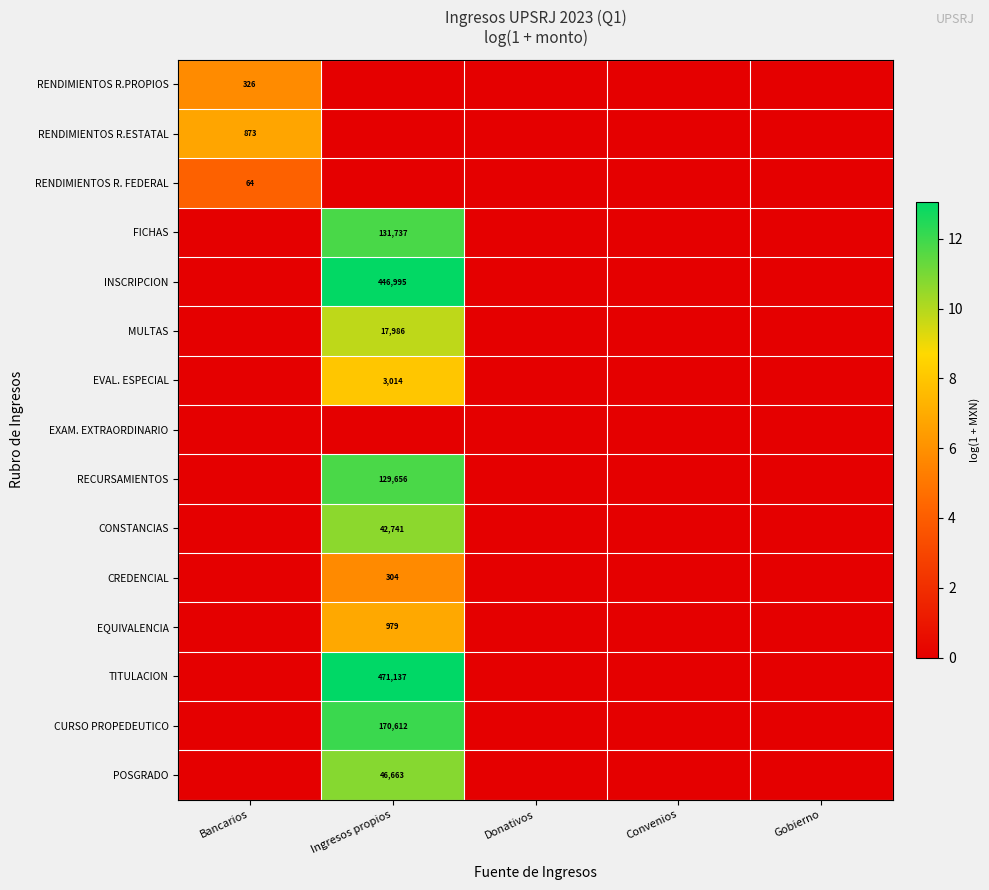

The INSCRIPCION series shows 446995 at Ingresos propios. True or false?

True